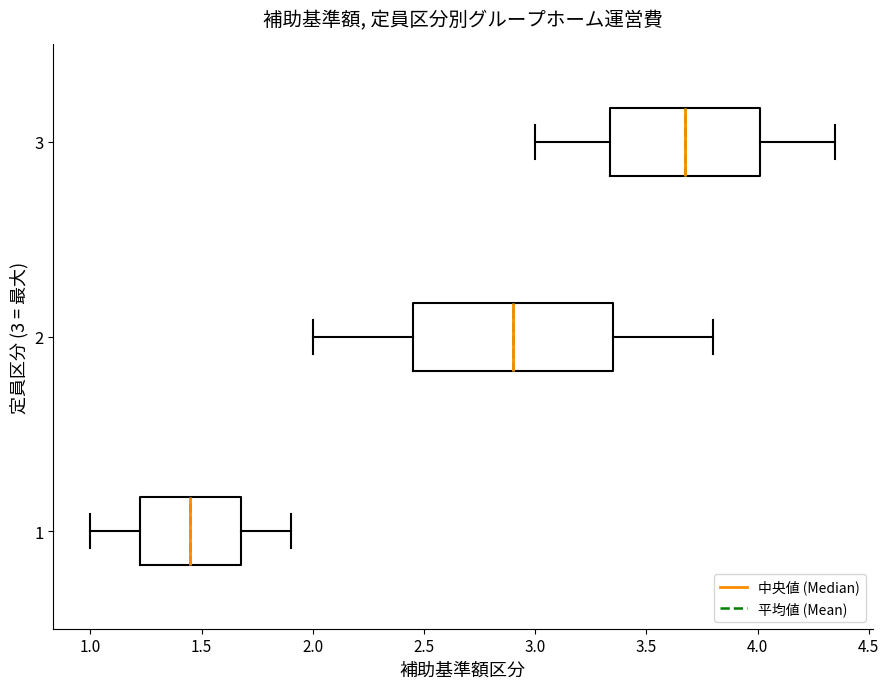

Reading bottom to top, read every box against the x-axis: the position of its median line, the range the box covers, and the ends of its whiskers. The values are not printed on the chart, so give them approximately, as read against the axis.

1: median 1.45, box 1.25 to 1.70, whiskers 1.00 to 1.90
2: median 2.90, box 2.45 to 3.35, whiskers 2.00 to 3.80
3: median 3.70, box 3.35 to 4.00, whiskers 3.00 to 4.35